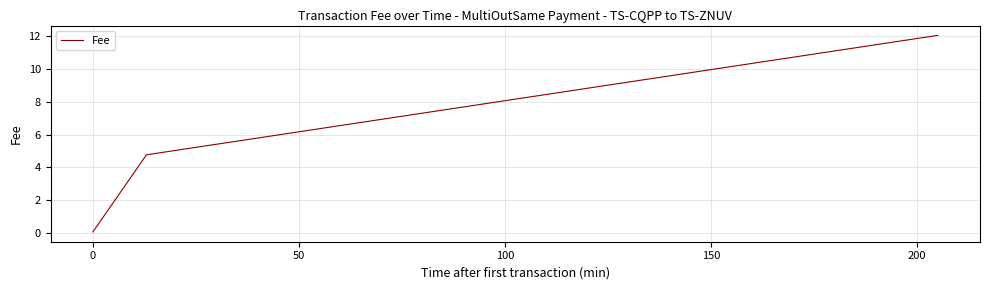

What is the sum of all values?

16.9